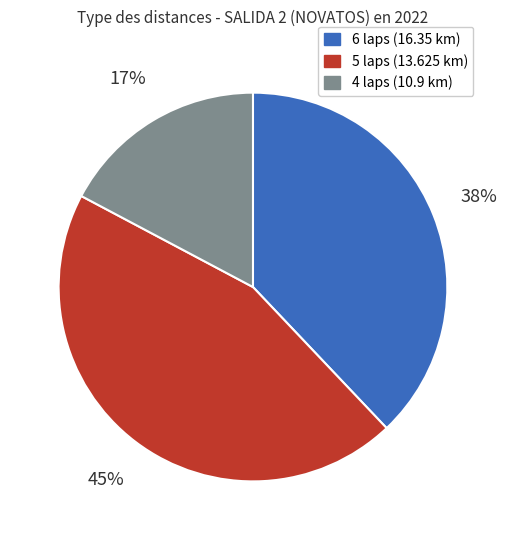

To the nearest percent, what is the average slice percentage?

33%